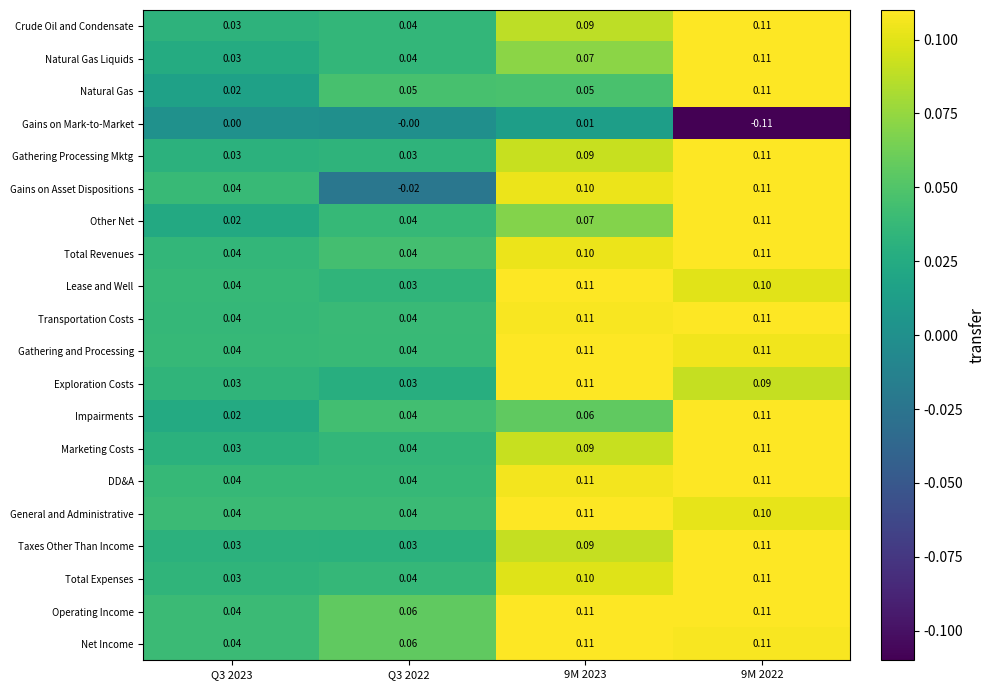

Which series has the widest spread of values?

Gains on Asset Dispositions